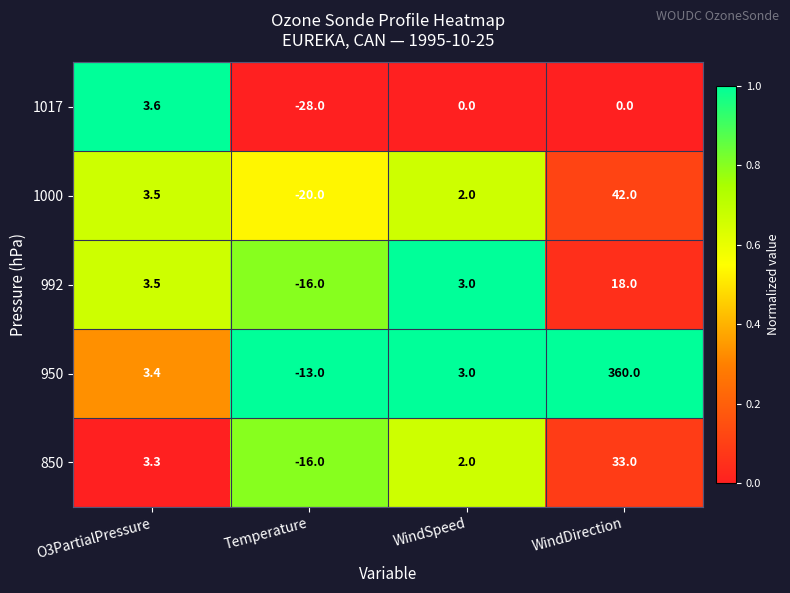

How many series are shown in this chart?

5